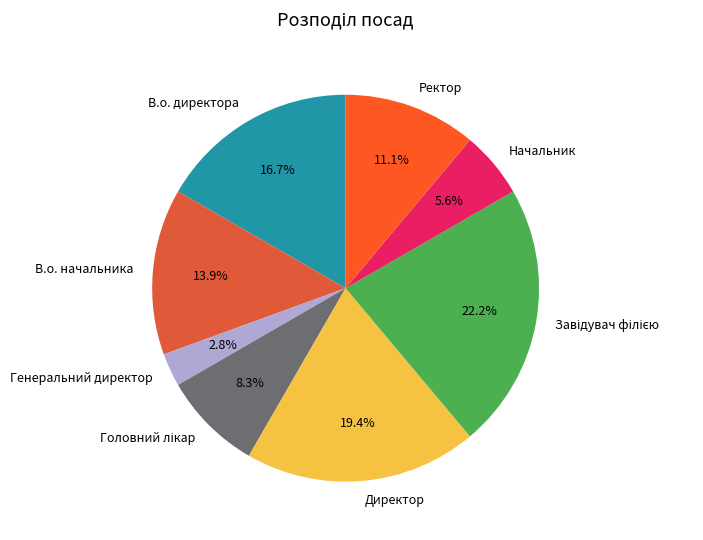

Does В.о. начальника account for over 50% of the chart?

No